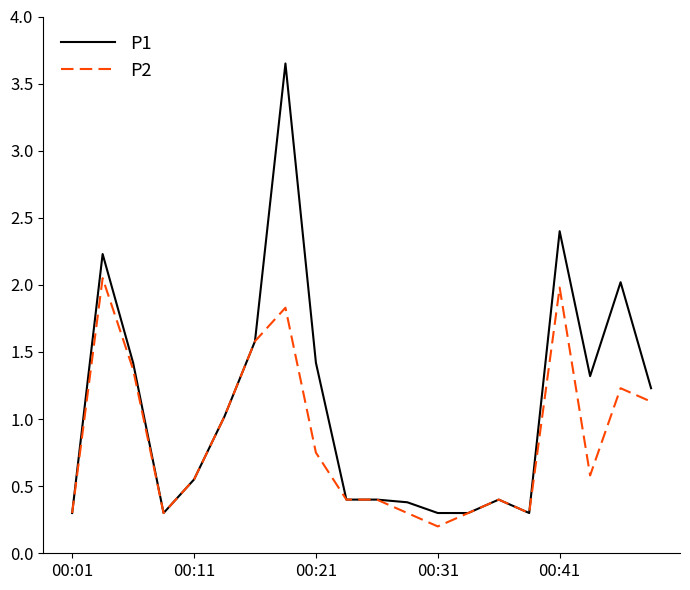

Which series has the largest total across all categories?

P1